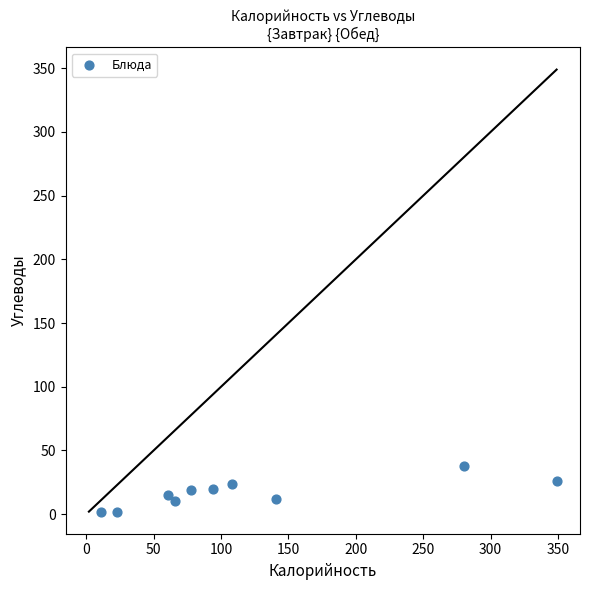

What is the average X value?

121